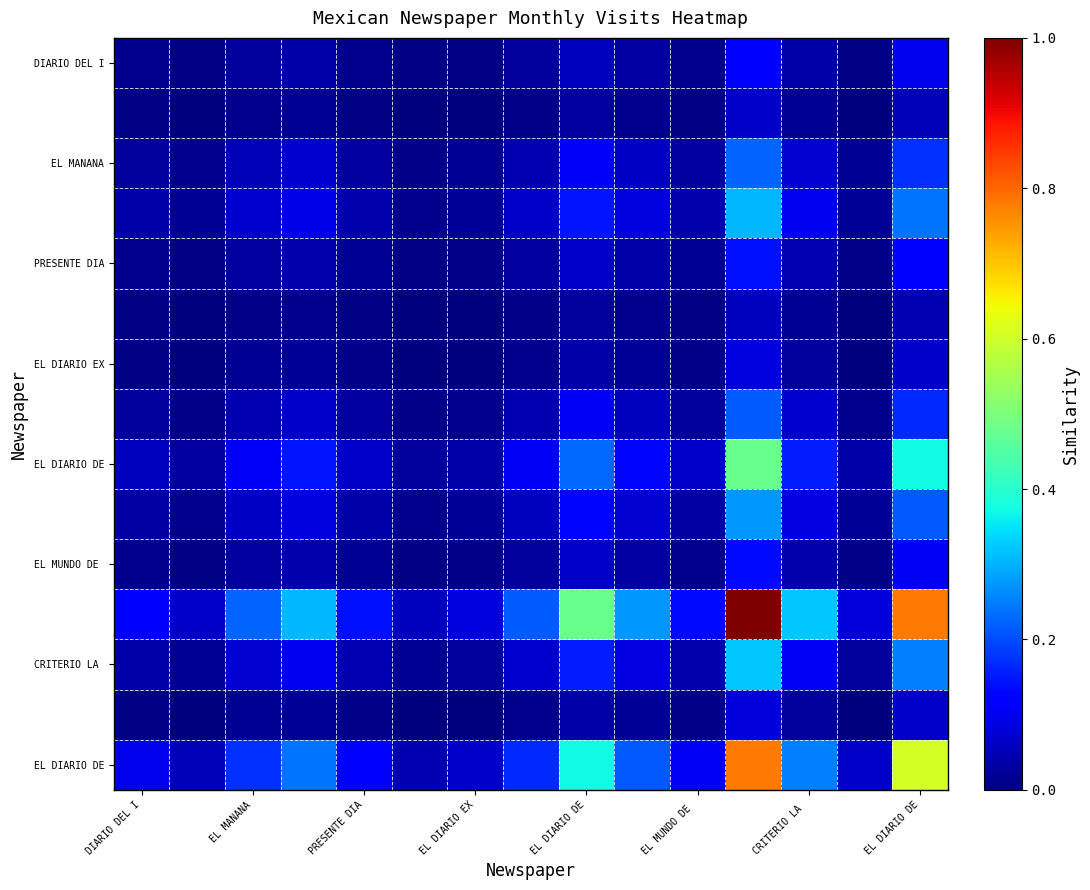

At which category is the sum across all series the highest?

11